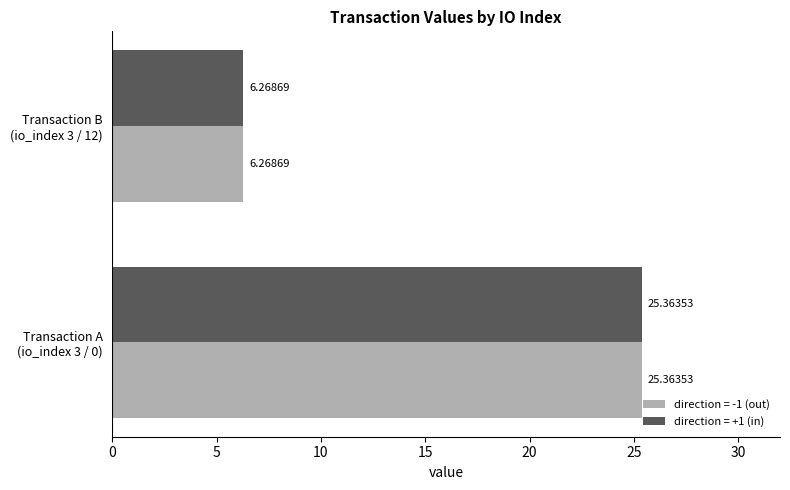

What is the difference between the maximum and minimum values in the direction = -1 (out) series?

19.1